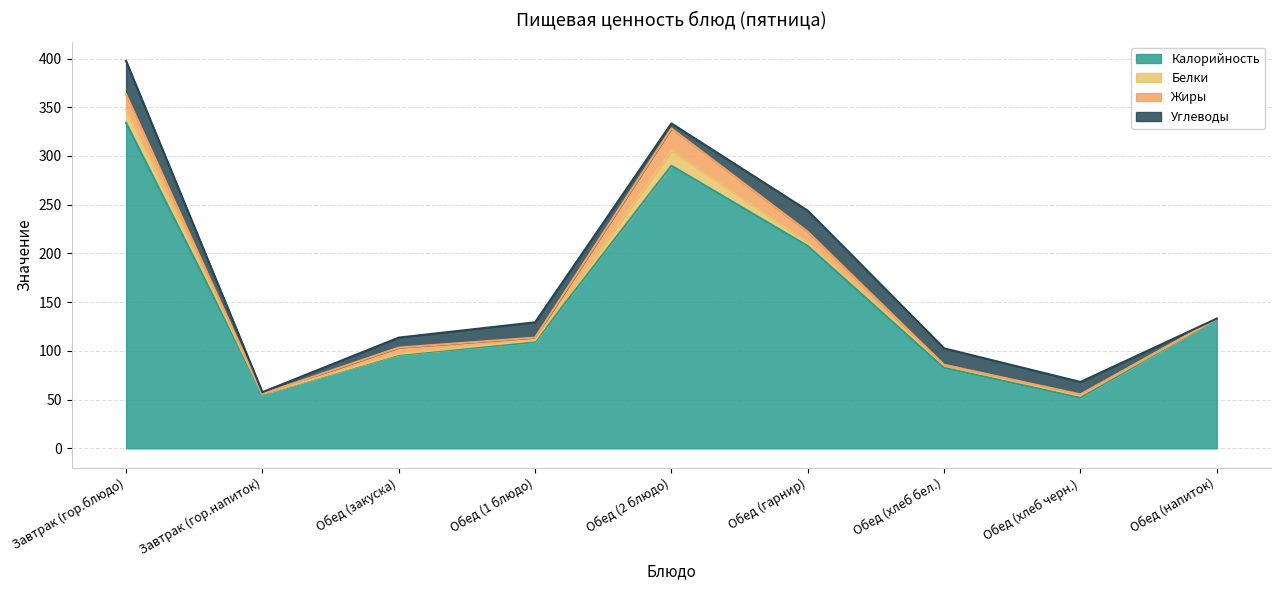

How many values in the Калорийность series are below 109?

4